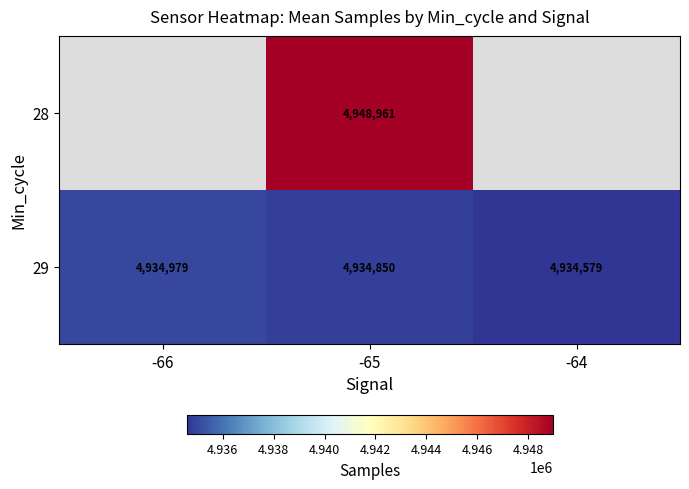

The value of 29 at -65 is 4934850. True or false?

True